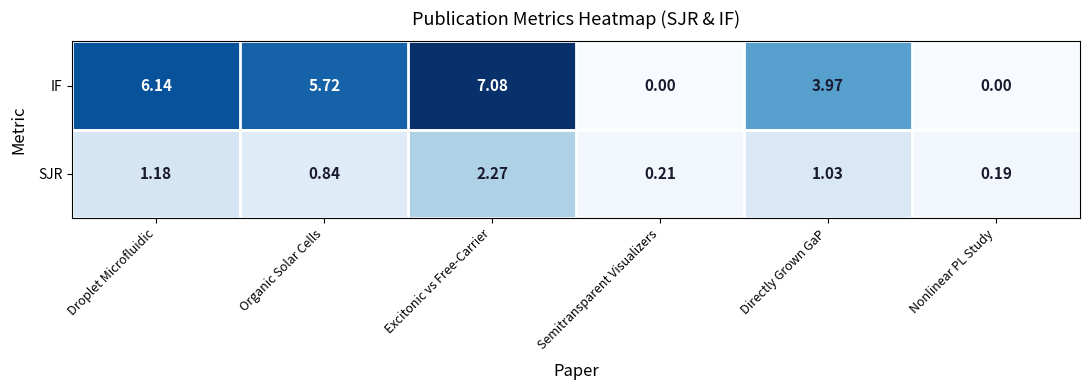

Where does the IF series first go above 5?

Droplet Microfluidic